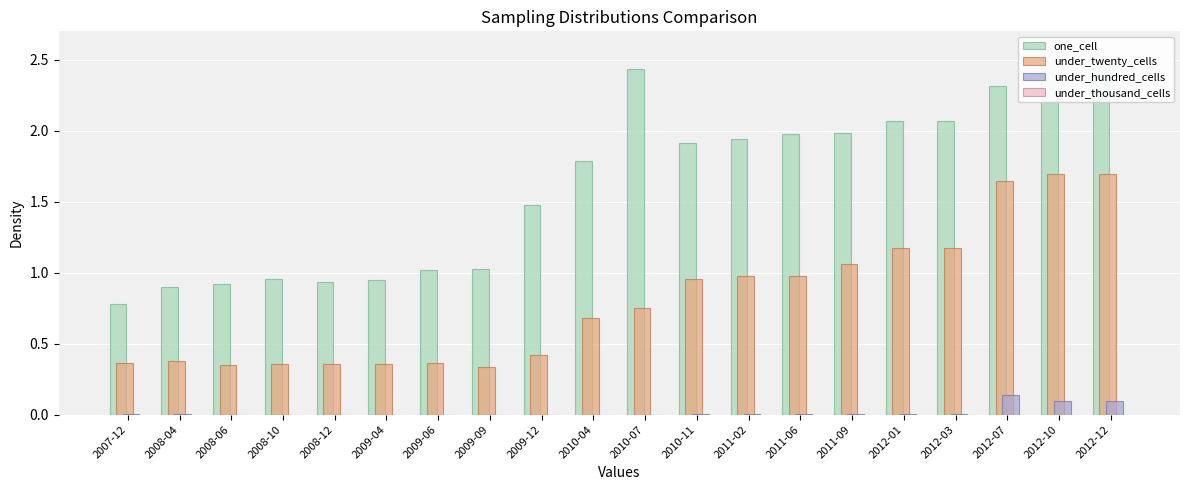

How many series are shown in this chart?

4